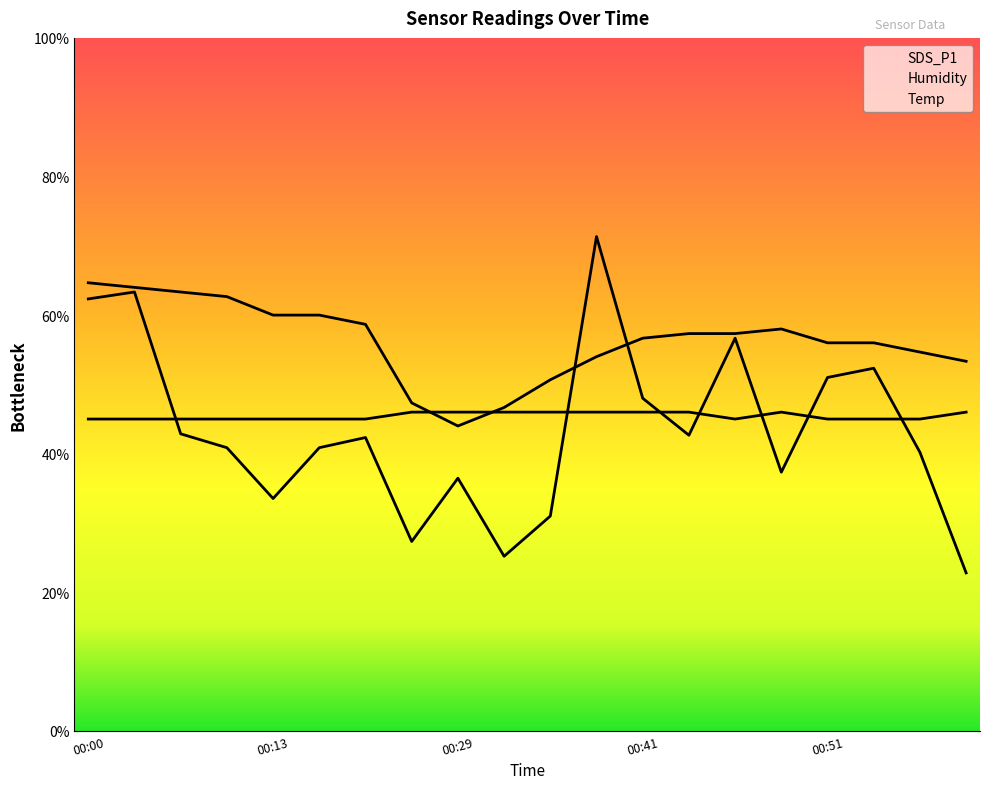

Does the chart have visible grid lines?

No